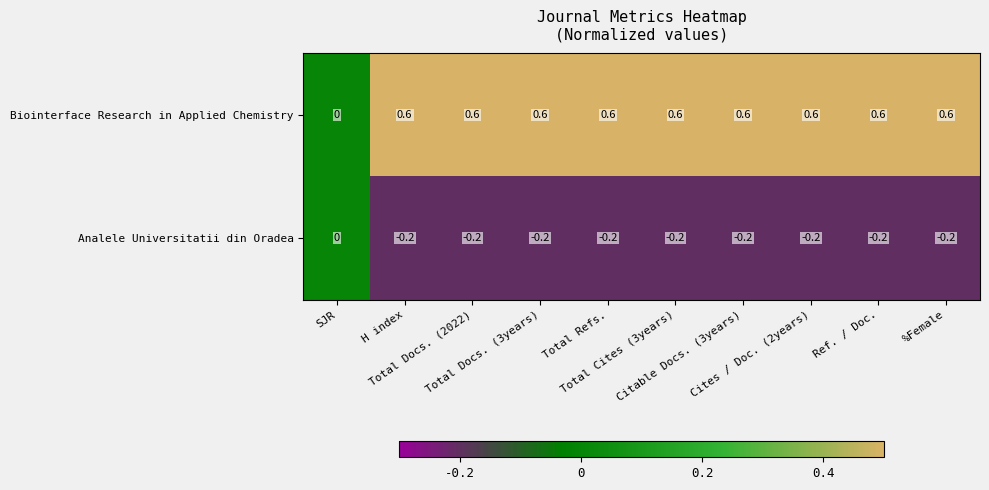

What is the difference between the maximum and minimum values in the Biointerface Research in Applied Chemistry series?

0.6